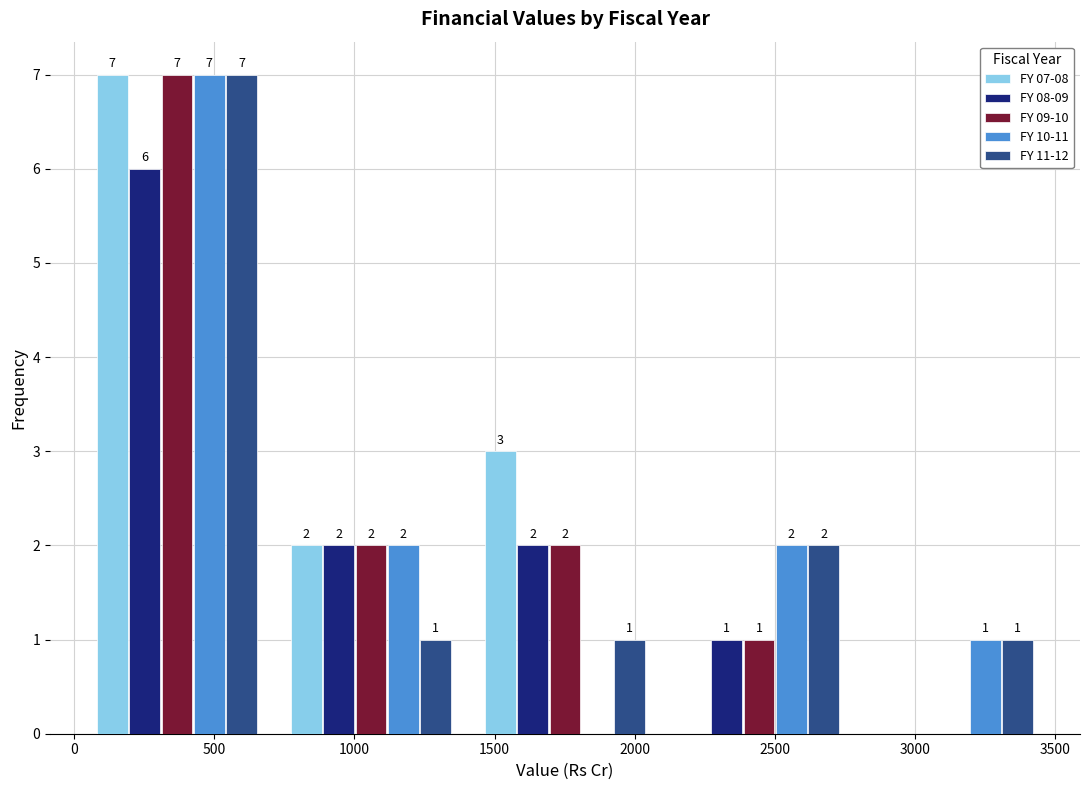

In the FY 09-10 series, which range on the x-axis has the tallest bar?

0 to 700